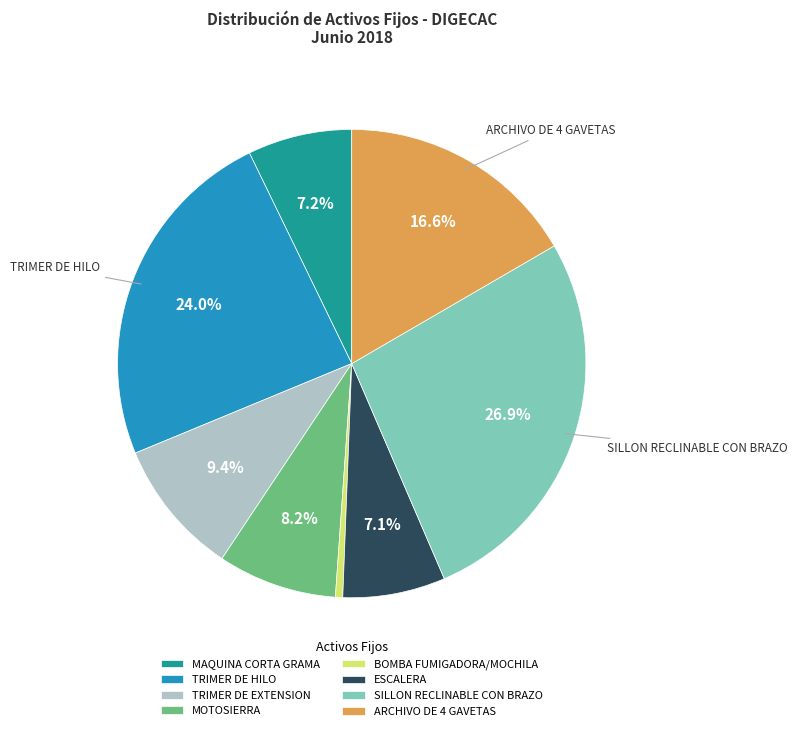

What portion of the pie excludes MOTOSIERRA?

91.8%